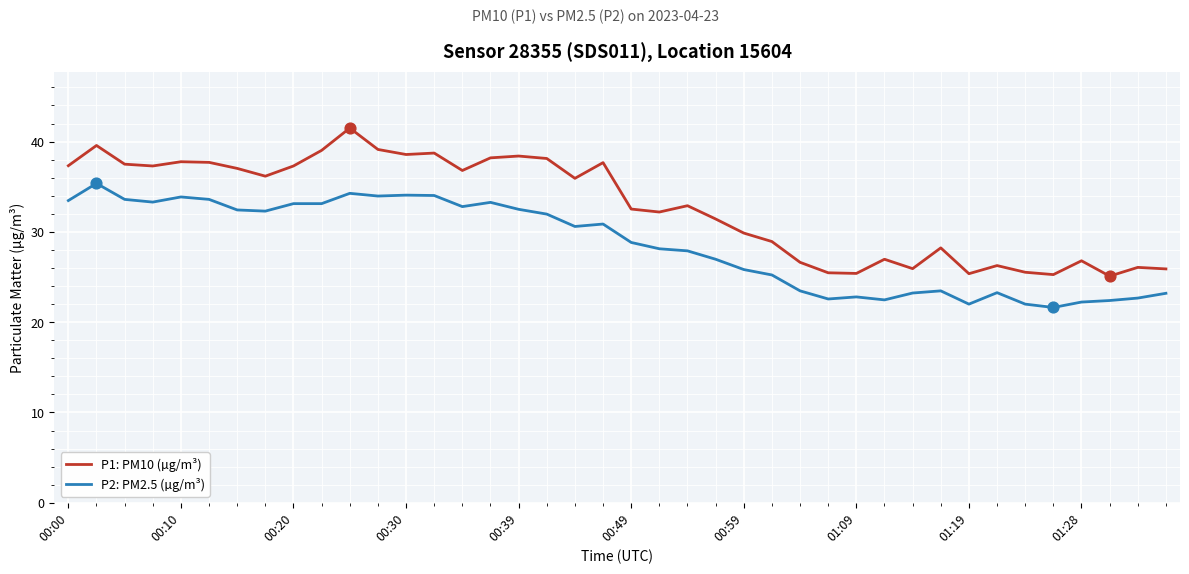

Which series has the largest total across all categories?

P1: PM10 (µg/m³)